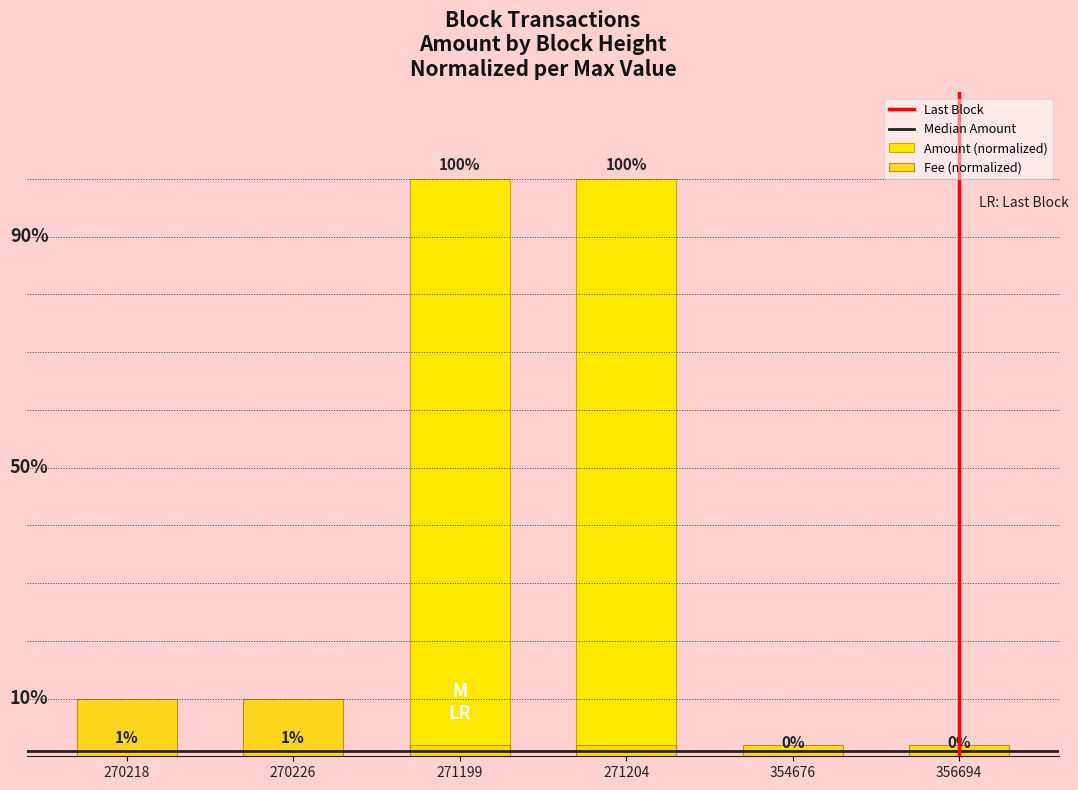

Reading right to left, transcribe all the data shown in this chart.

Fee: 356694=0.0	354676=0.0	271204=0.0	271199=0.0	270226=0.1	270218=0.1
Amount: 356694=0.0	354676=0.0	271204=1.0	271199=1.0	270226=0.0	270218=0.0